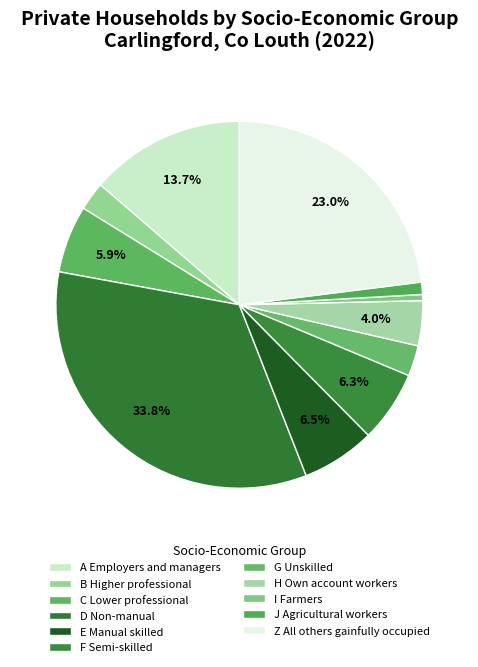

What is the change in value from A Employers and managers to F Semi-skilled?

-41